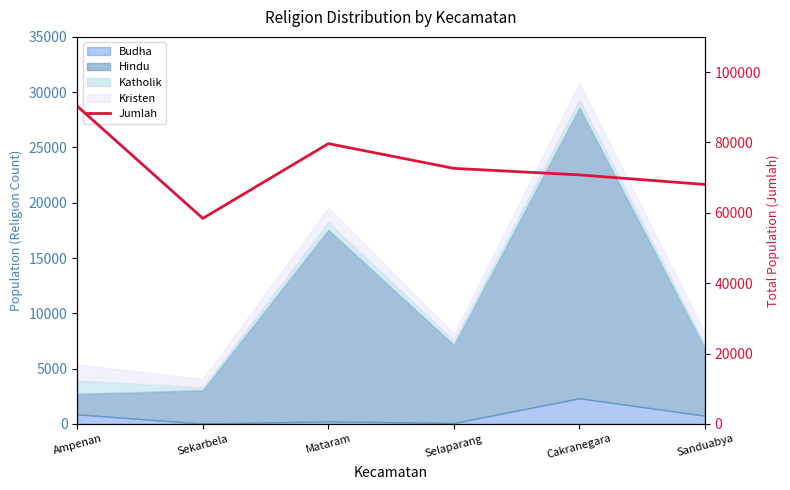

Rank the categories by value from lowest to highest.

Sekarbela, Sanduabya, Cakranegara, Selaparang, Mataram, Ampenan